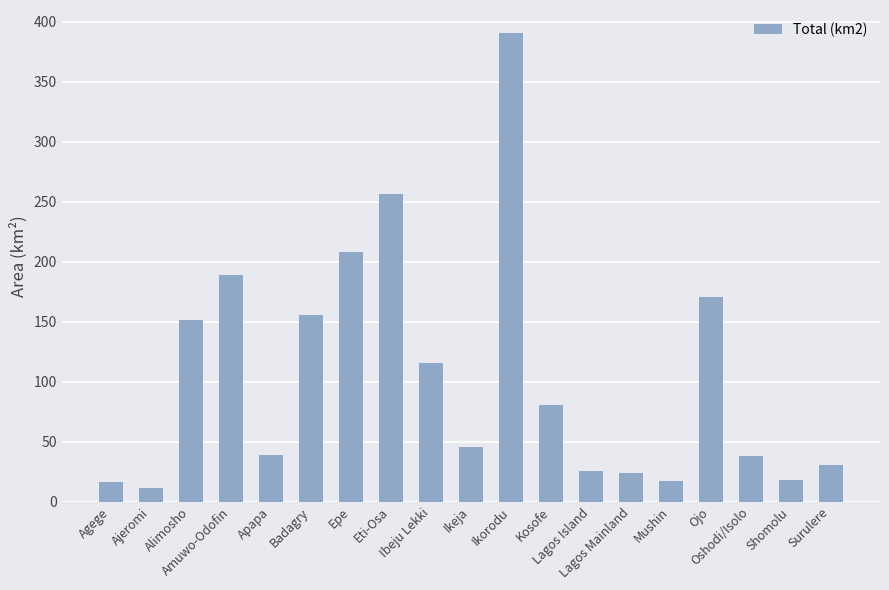

Are the bars grouped side by side (vs. stacked)?

No